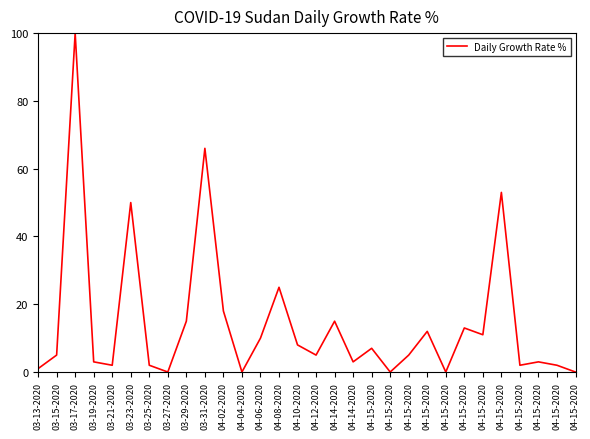

How many series are shown in this chart?

1